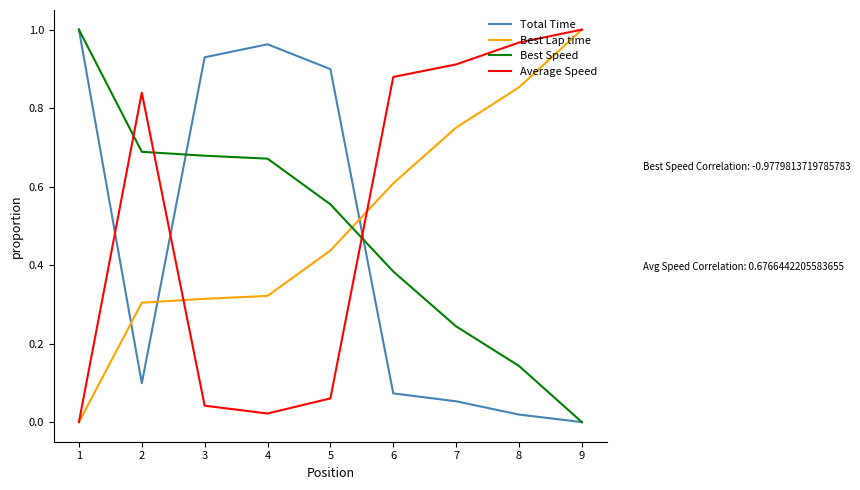

How many times do Best Speed and Average Speed cross each other?

3